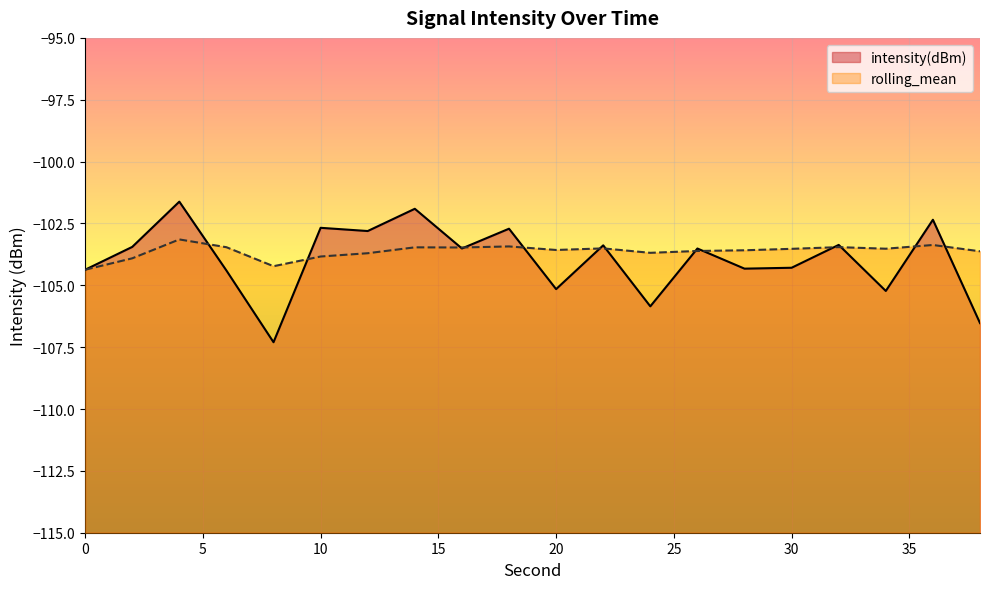

What is the sum of the intensity(dBm) values at 6 and 36?

-206.8